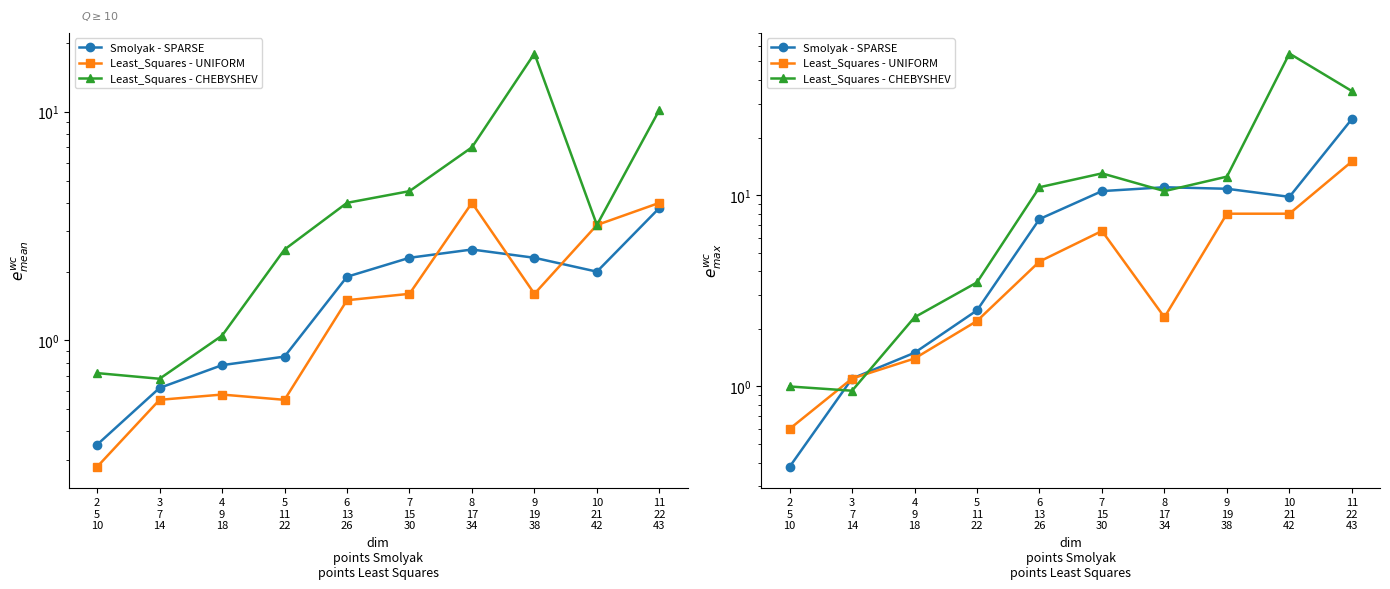

What is the difference between the second highest and second lowest values in the Least_Squares - UNIFORM series?

6.9